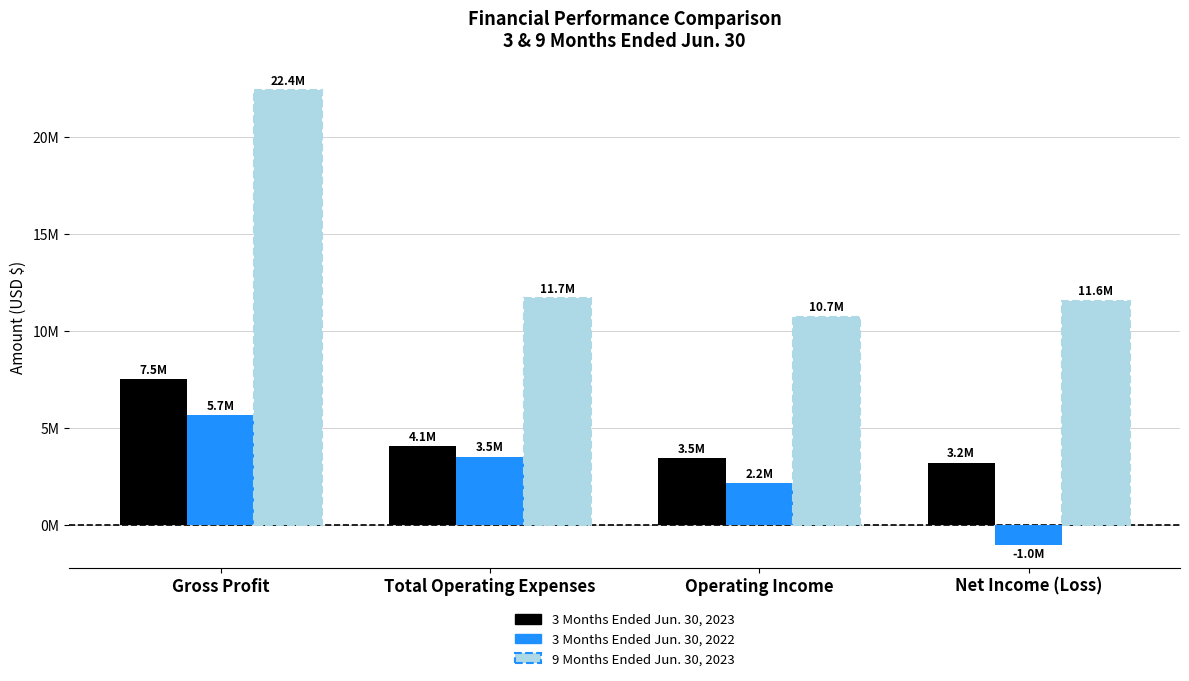

Which label corresponds to the smallest value in the chart?

Net Income (Loss)